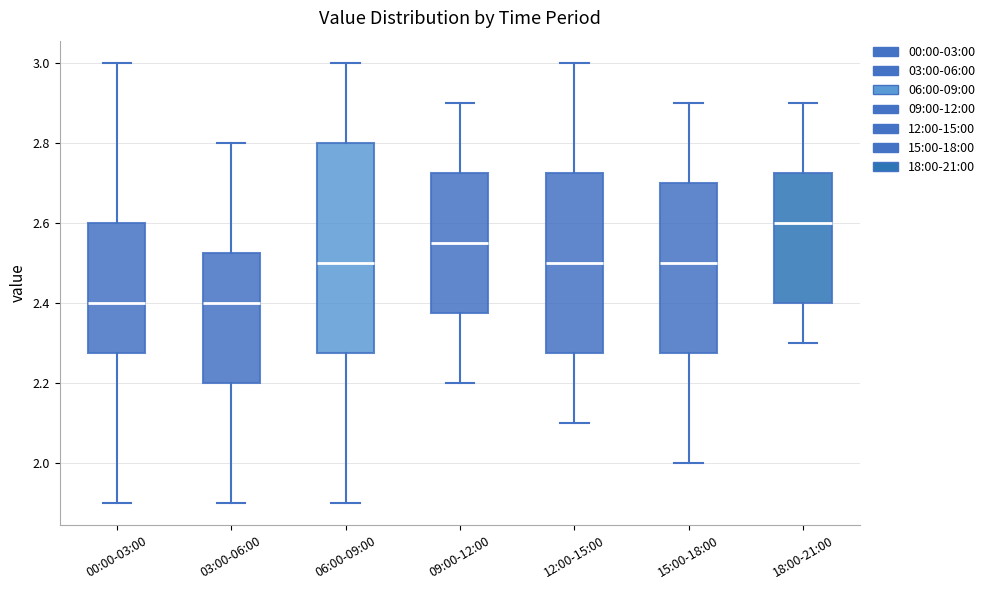

Which box is the tallest, from its lower edge to its upper edge?

06:00-09:00